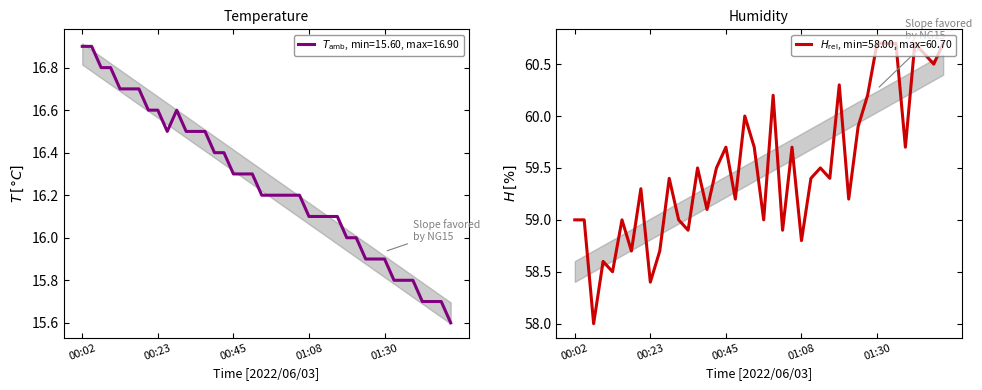

What is the spread (max minus min) of values at 01:05?

43.5